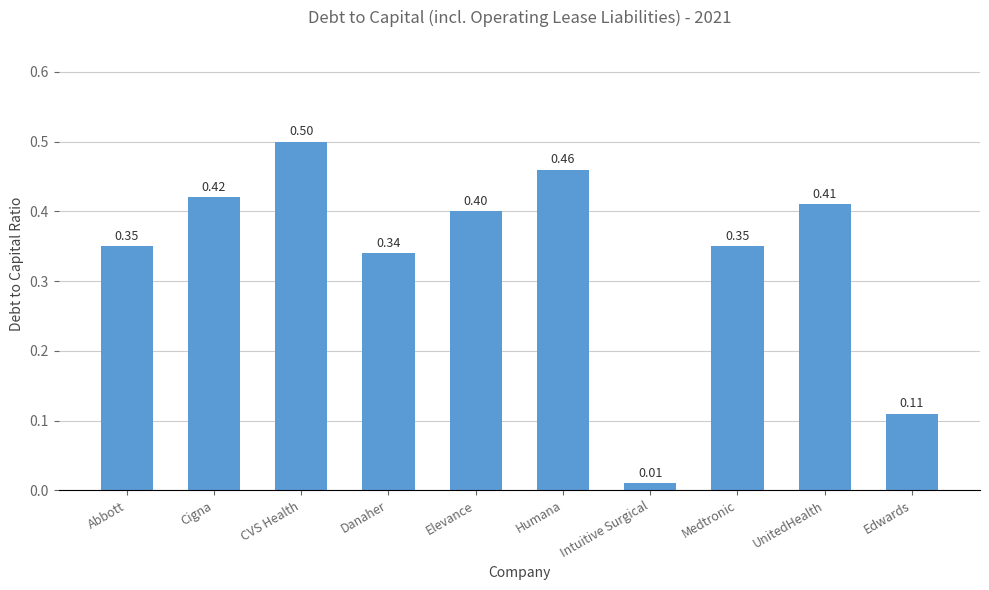

What is the sum of all values?

3.4